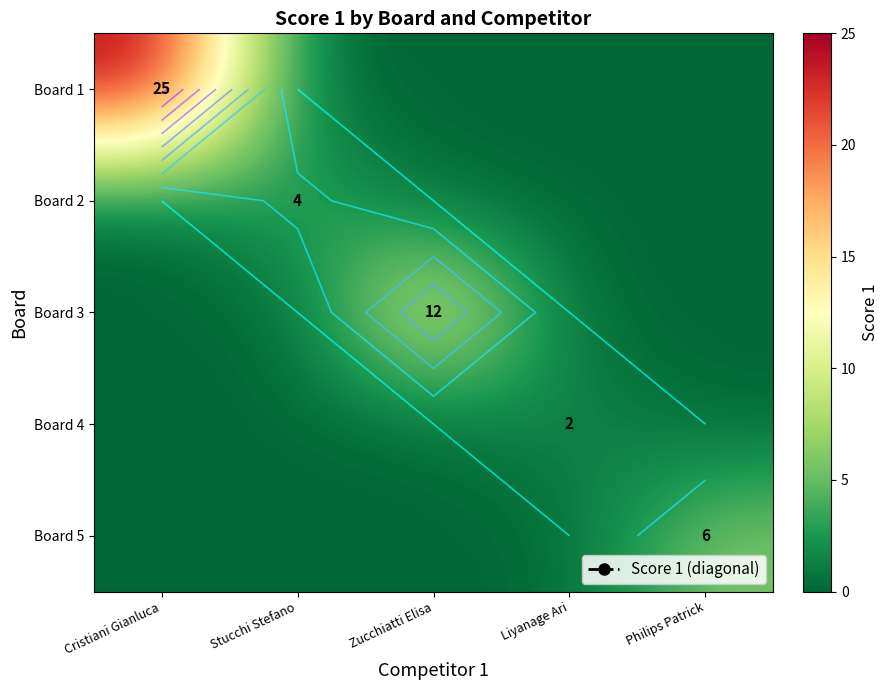

True or false: Board 1 has a value of 25 at Cristiani Gianluca.

True